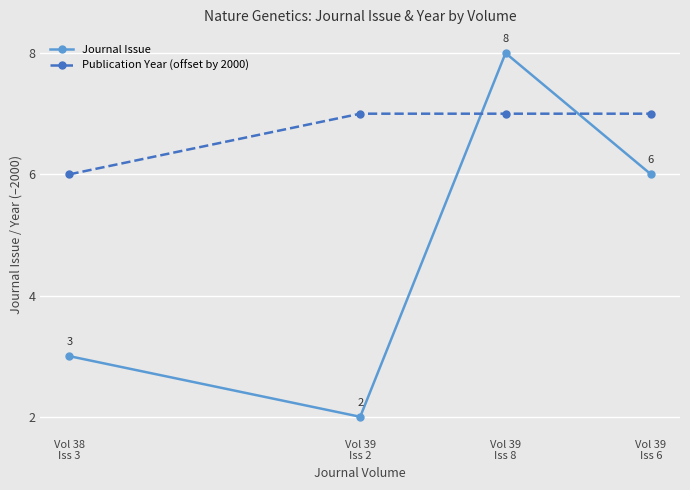

What is the value of the Journal Issue point at the 1st from the left?

3